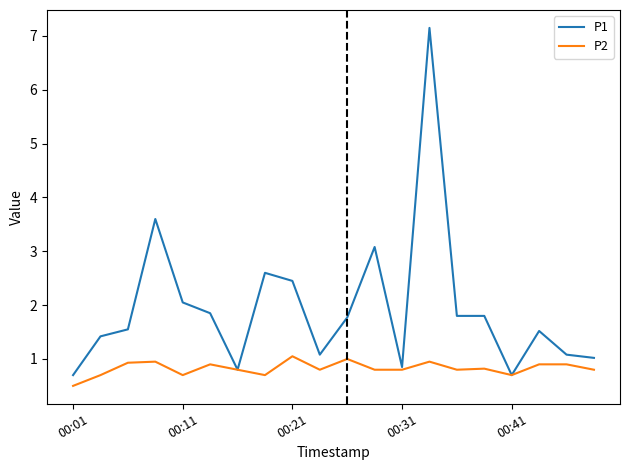

Which series has the largest total across all categories?

P1